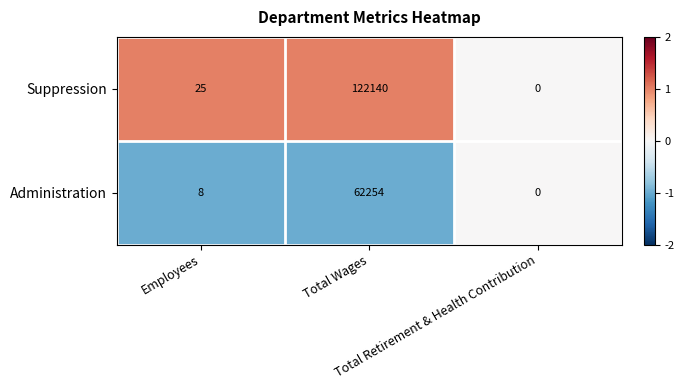

Which series has the widest spread of values?

Suppression